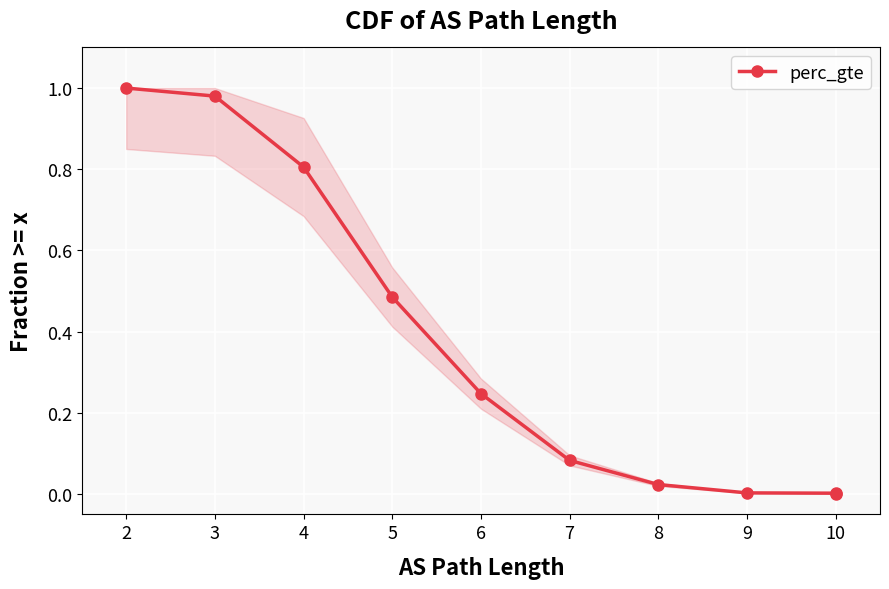

How many lines are shown in the chart?

1